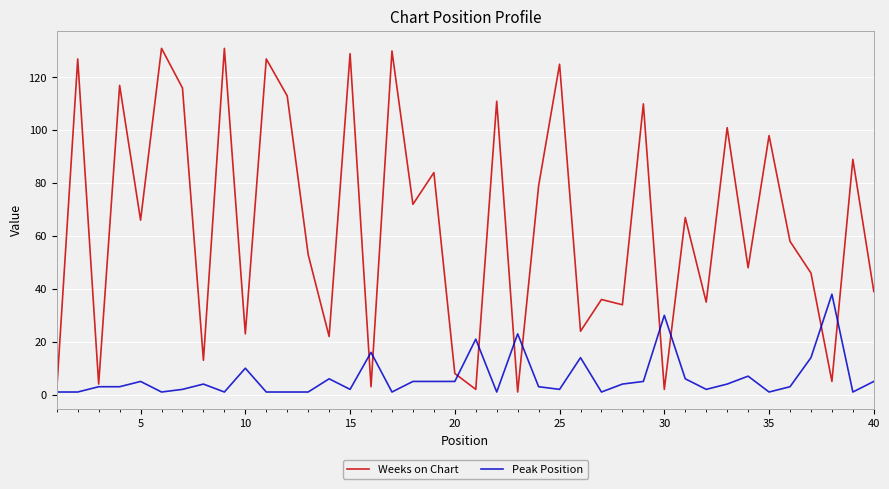

Which series has the largest range (max minus min)?

Weeks on Chart